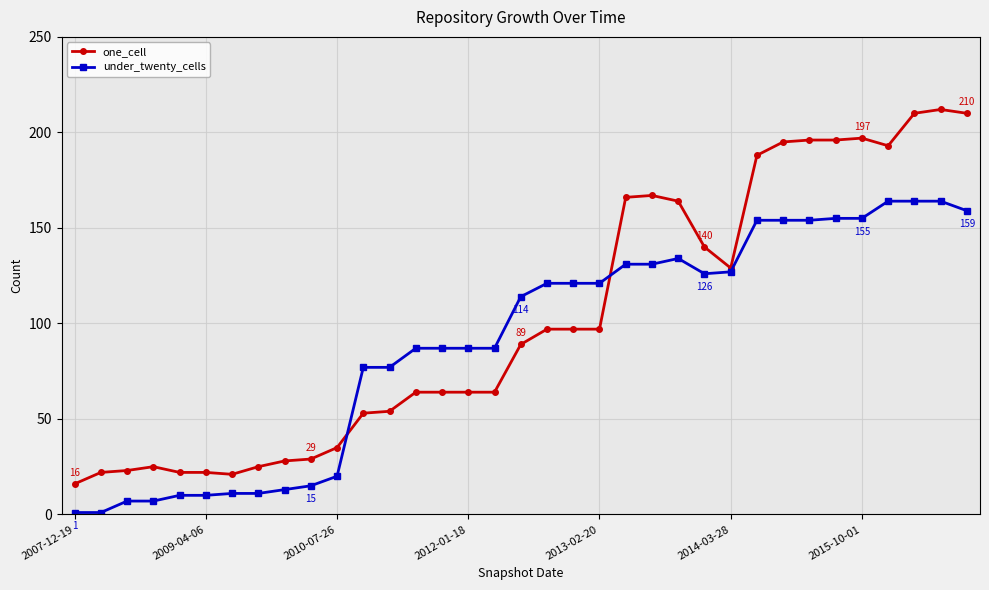

What is the maximum value for under_twenty_cells?

164